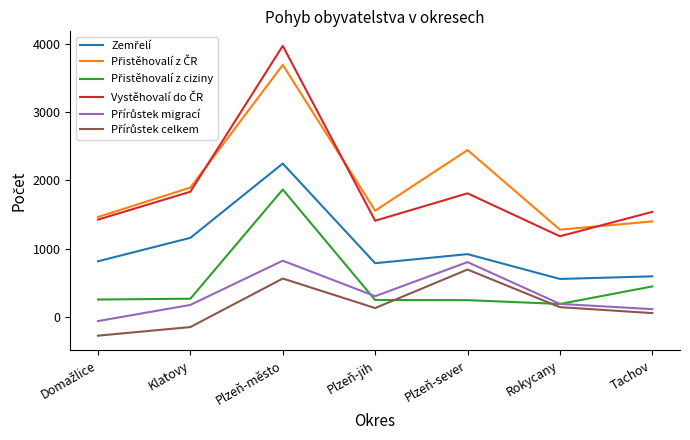

Which label corresponds to the largest value in the chart?

Plzeň-město